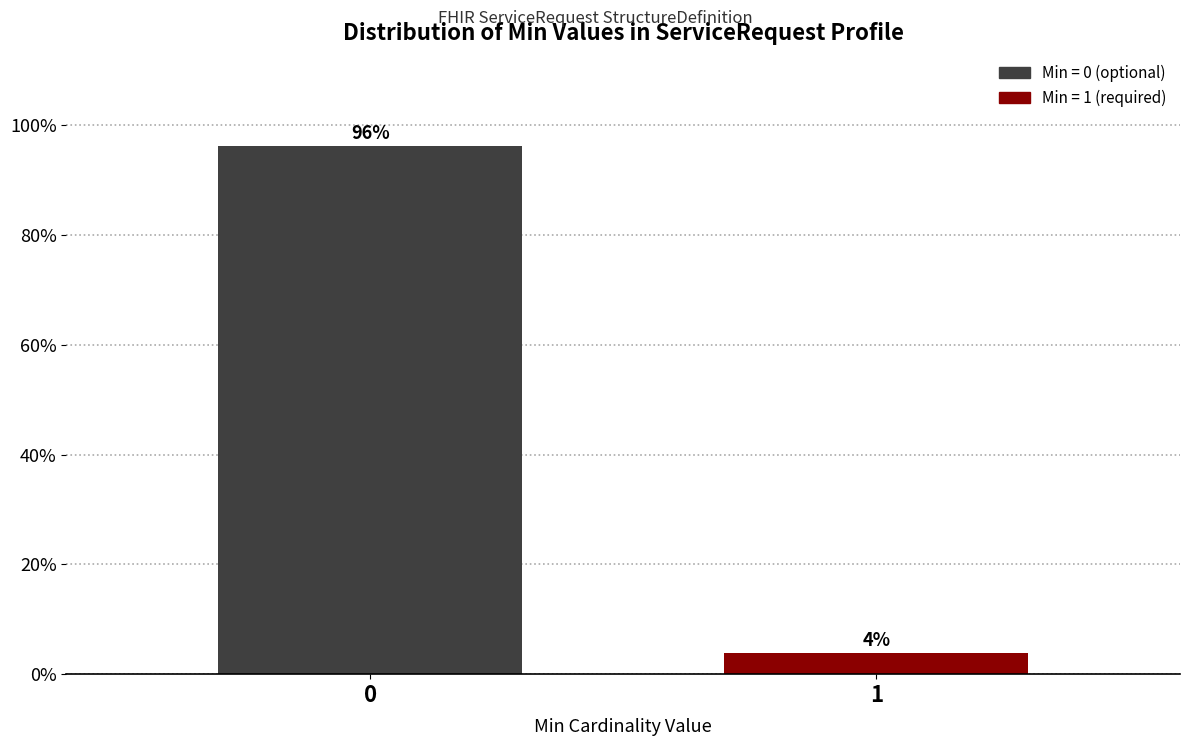

What value does the data have at 0?

96.2